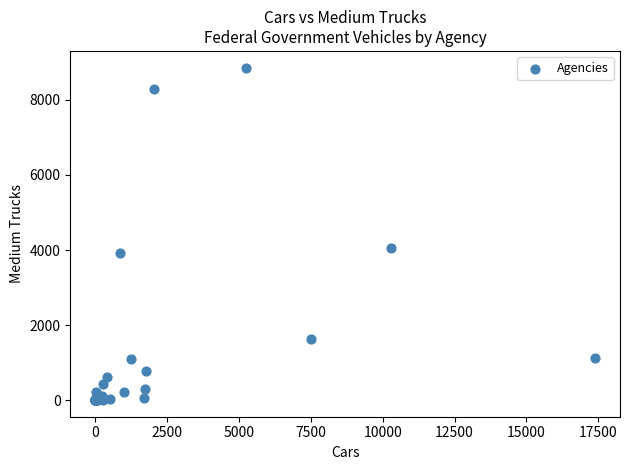

What Y value in the scatter plot is closest to 4431?

4064